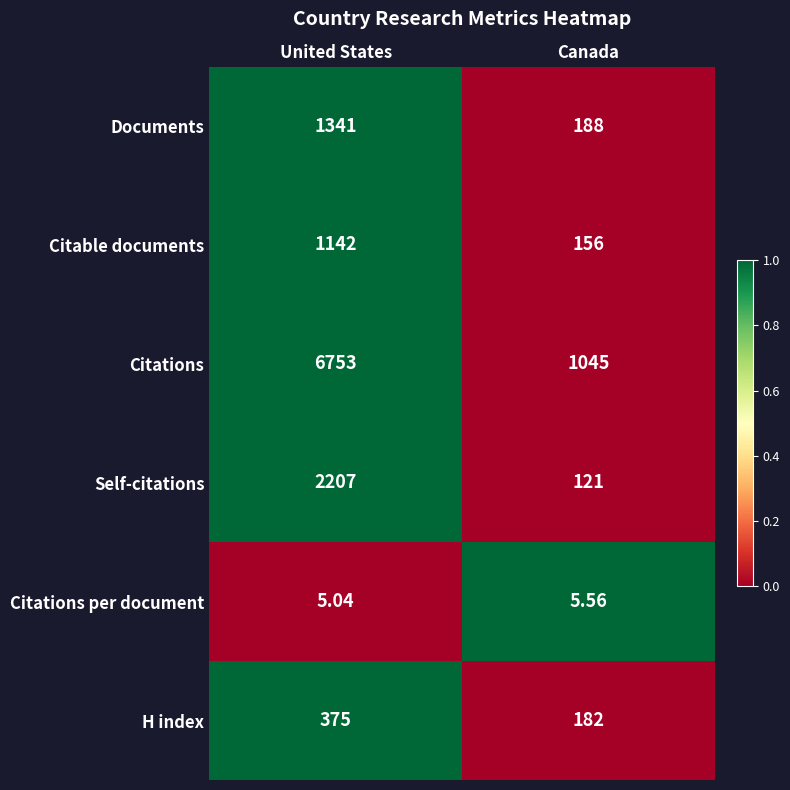

Rank the series at Canada from highest to lowest value.

Citations, Documents, H index, Citable documents, Self-citations, Citations per document